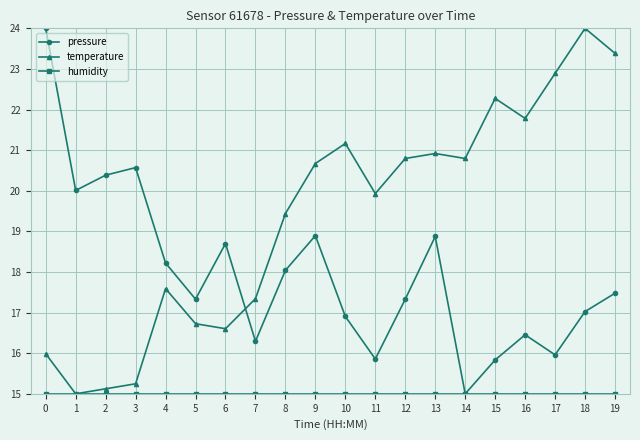

Between 13 and 14, which series saw the biggest shift?

pressure